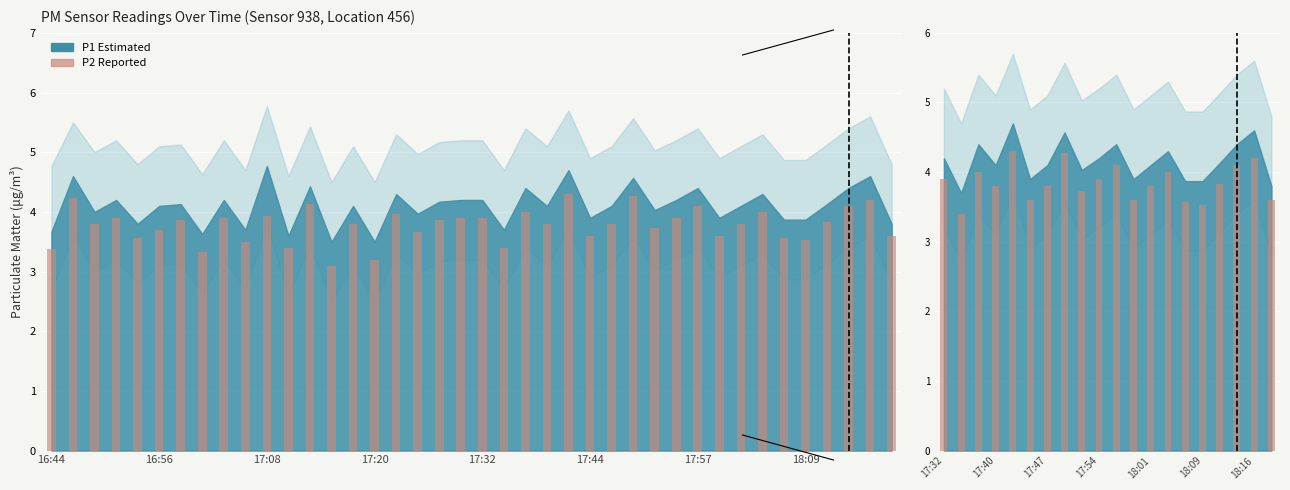

What is the smallest value displayed?

3.4